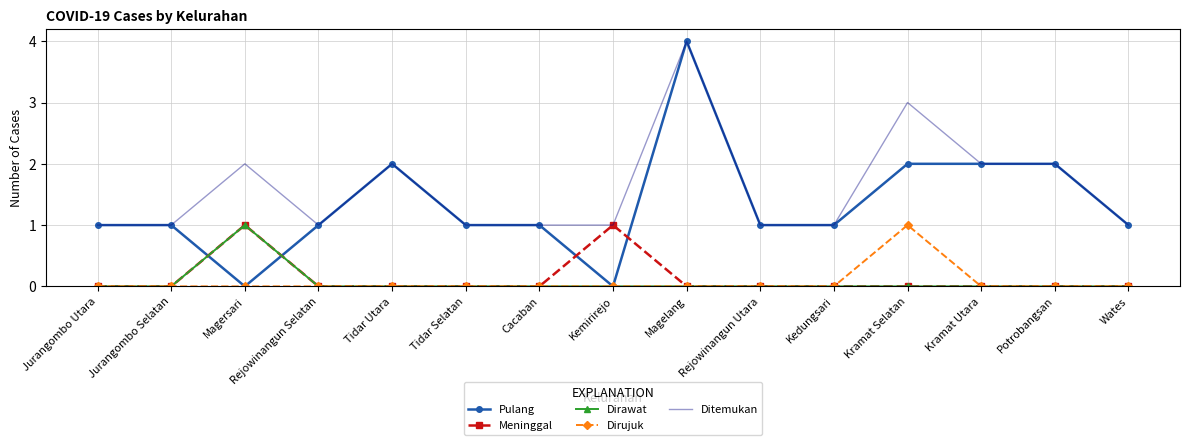

The Dirawat series shows 0 at Kemirirejo. True or false?

True